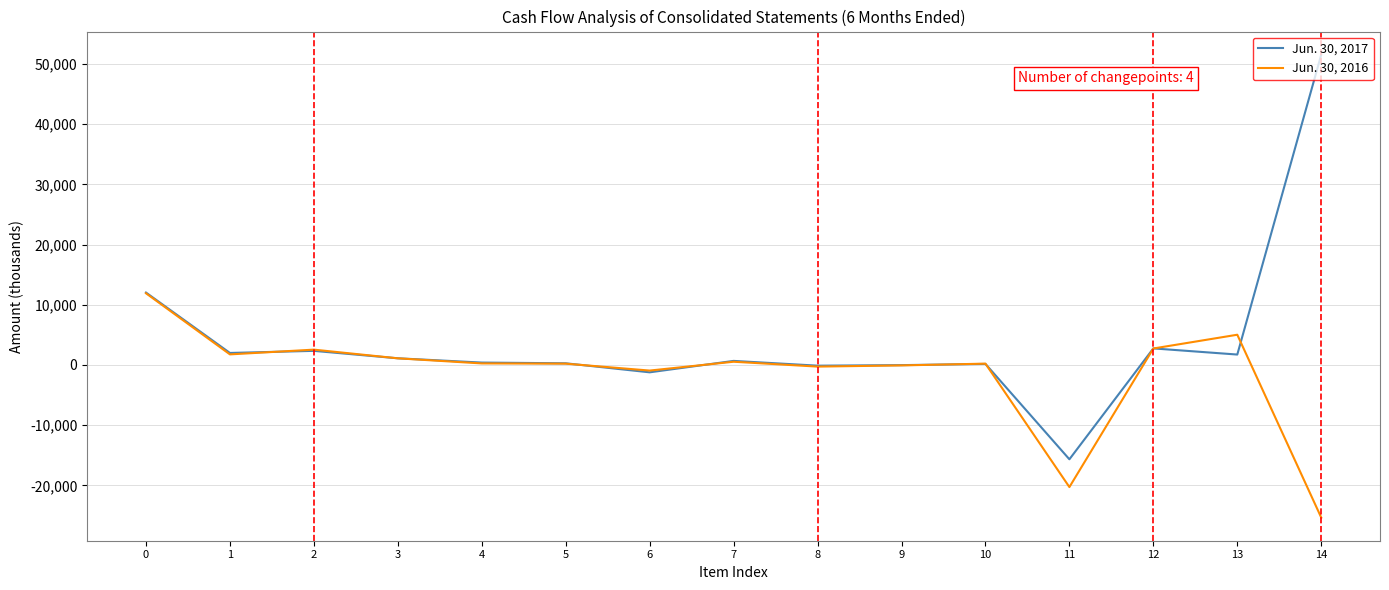

Does the chart display data point markers on the line(s)?

No